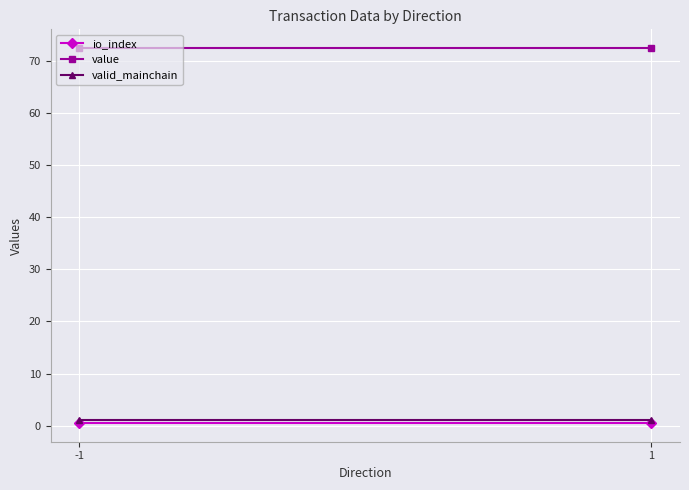

Count the number of data series in this chart.

3